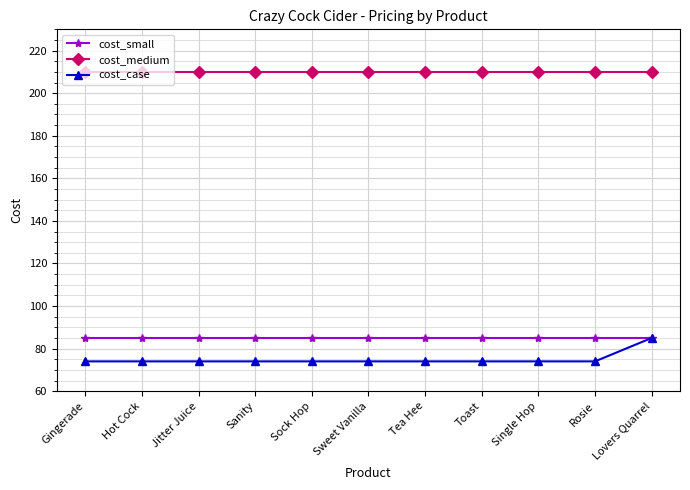

At which category is the sum across all series the highest?

Lovers Quarrel